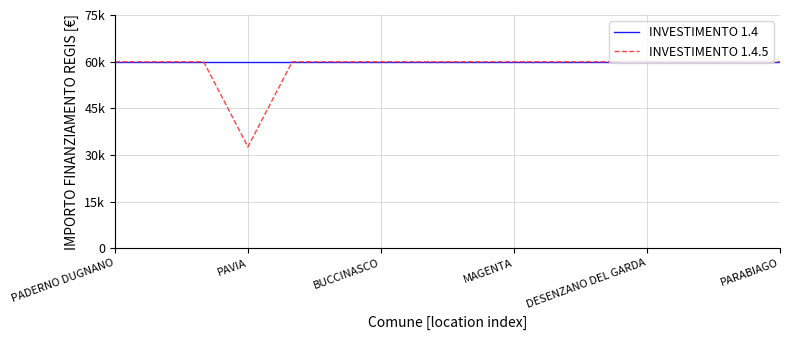

What is the label of the 5th point from the right?

11